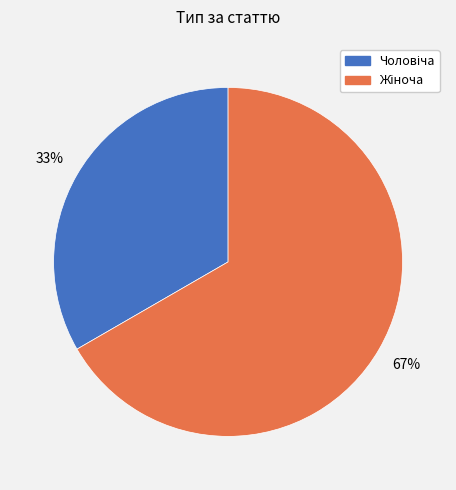

Is there a majority slice in this chart?

Yes